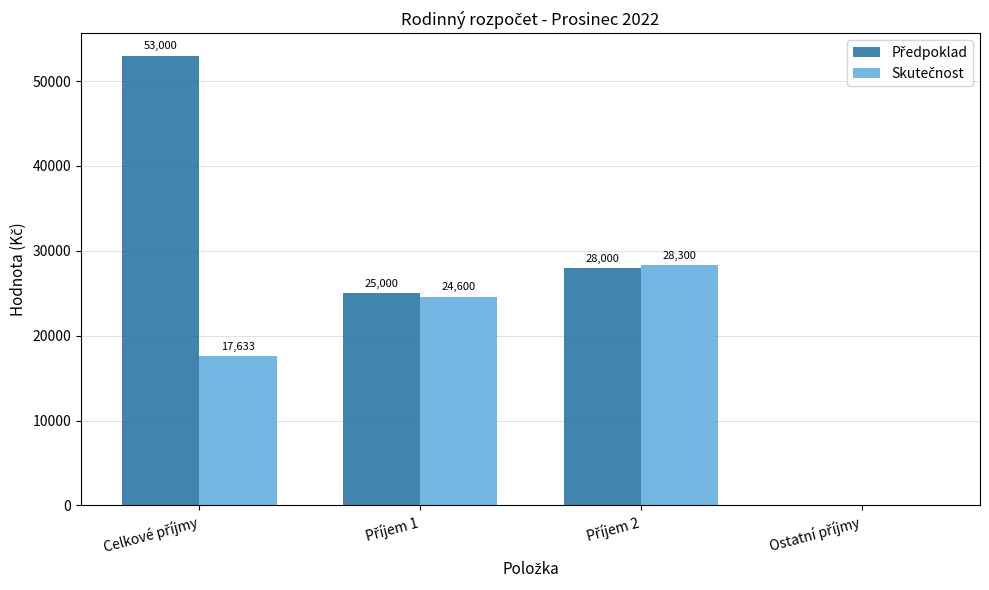

Reading left to right, list all the values displayed in this chart.

Předpoklad: Celkové příjmy=53000.0	Příjem 1=25000.0	Příjem 2=28000.0	Ostatní příjmy=0.0
Skutečnost: Celkové příjmy=17633.3	Příjem 1=24600.0	Příjem 2=28300.0	Ostatní příjmy=0.0